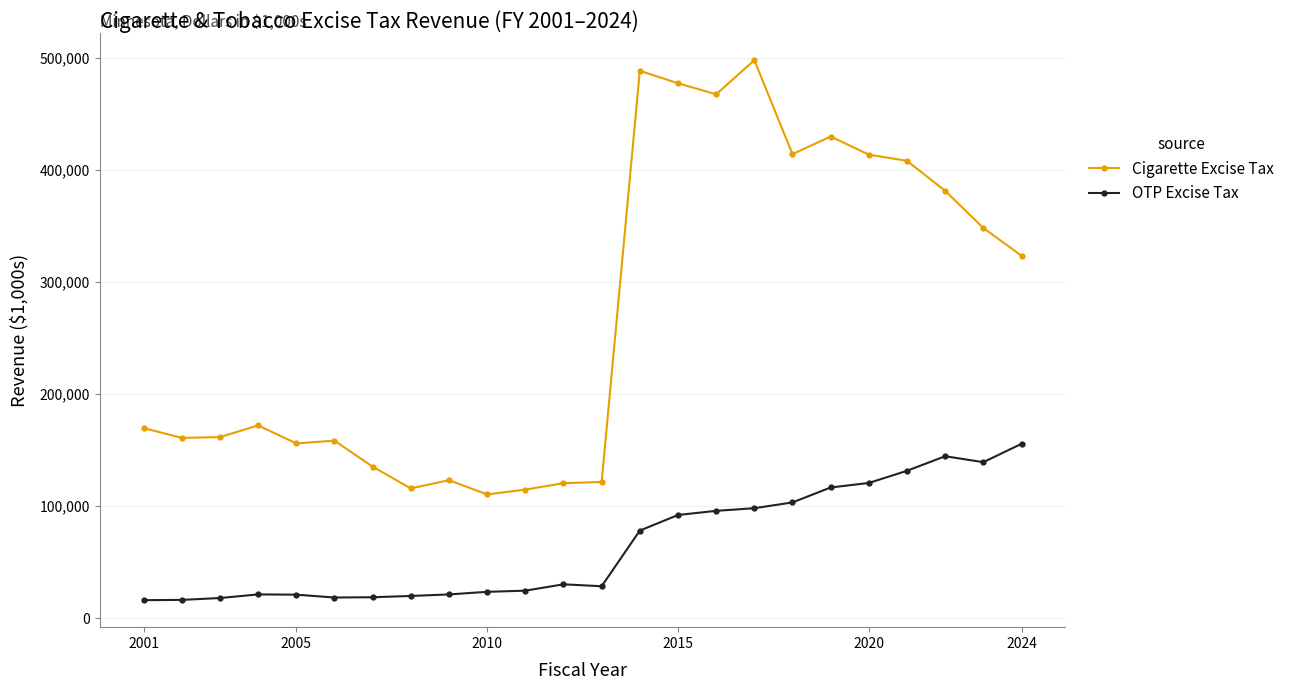

What is the average value of the OTP Excise Tax series?

64756